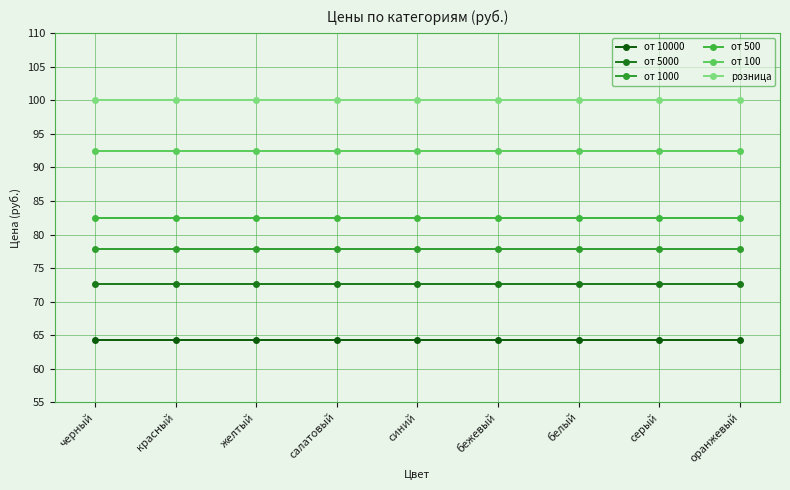

Is it true that от 500 equals 82.4 at синий?

True